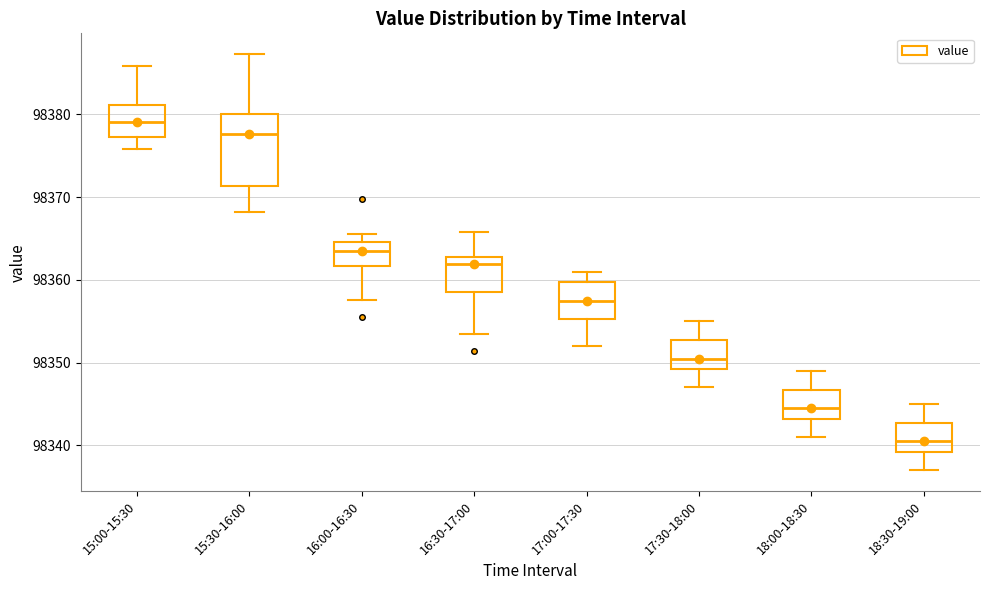

Reading left to right, read every box against the y-axis: the position of its median line, the range the box covers, and the ends of its whiskers. The values are not printed on the chart, so give them approximately, as read against the axis.

15:00-15:30: median 98379, box 98377 to 98381, whiskers 98376 to 98386
15:30-16:00: median 98378, box 98371 to 98380, whiskers 98368 to 98387
16:00-16:30: median 98364, box 98362 to 98365, whiskers 98358 to 98366
16:30-17:00: median 98362, box 98359 to 98363, whiskers 98353 to 98366
17:00-17:30: median 98358, box 98355 to 98360, whiskers 98352 to 98361
17:30-18:00: median 98351, box 98349 to 98353, whiskers 98347 to 98355
18:00-18:30: median 98345, box 98343 to 98347, whiskers 98341 to 98349
18:30-19:00: median 98341, box 98339 to 98343, whiskers 98337 to 98345